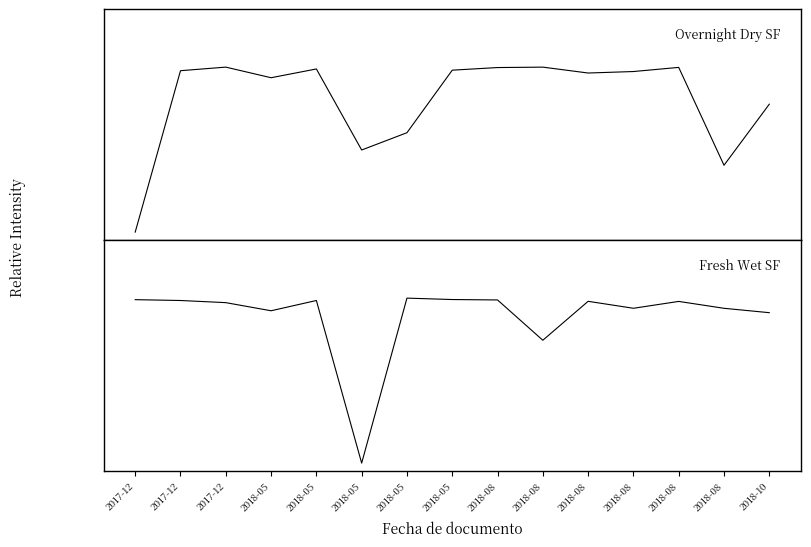

Does the chart have visible grid lines?

No